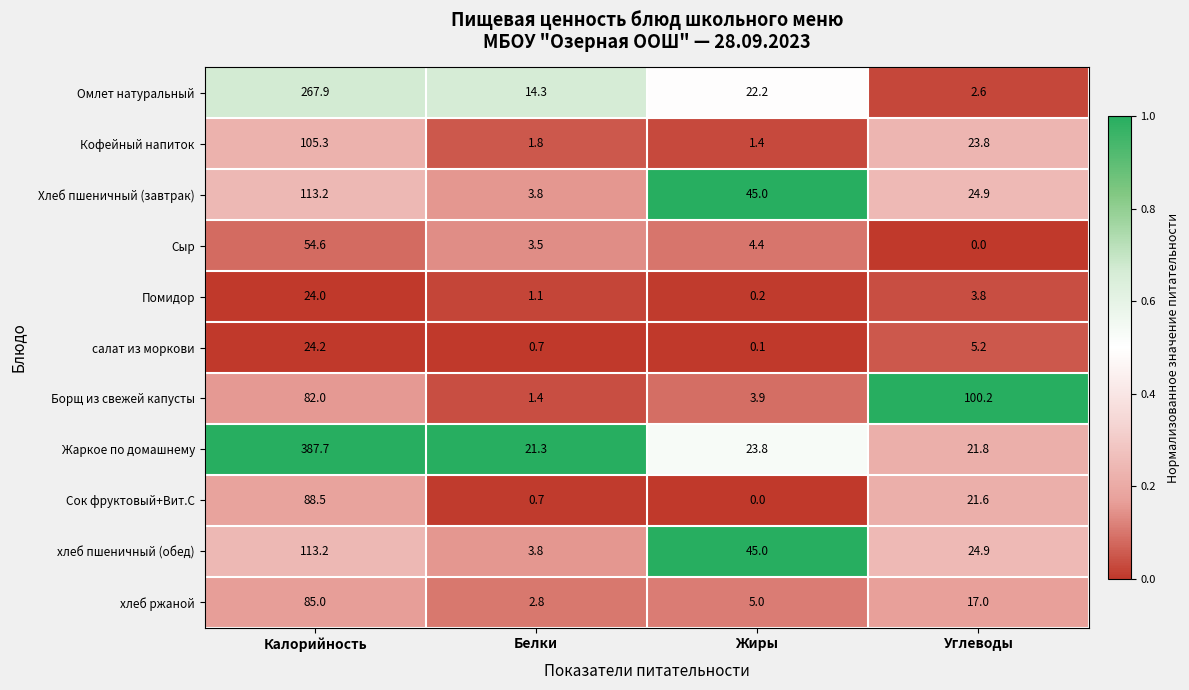

The value of Жаркое по домашнему at Жиры is 23.8. True or false?

True